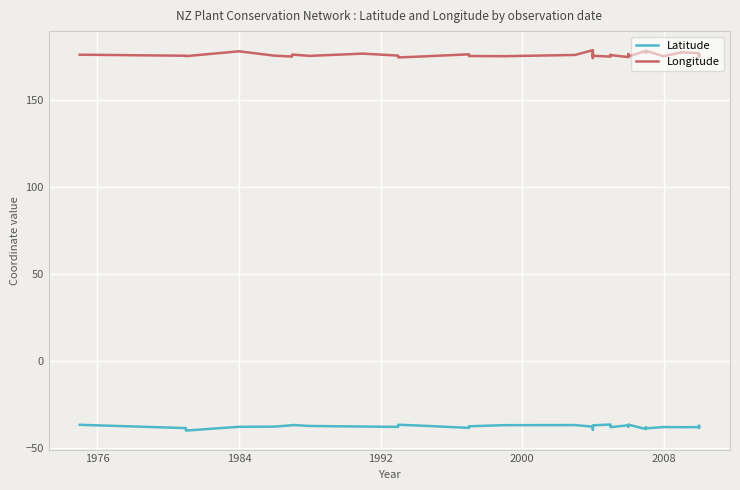

What are all the series names shown in the legend?

Latitude, Longitude